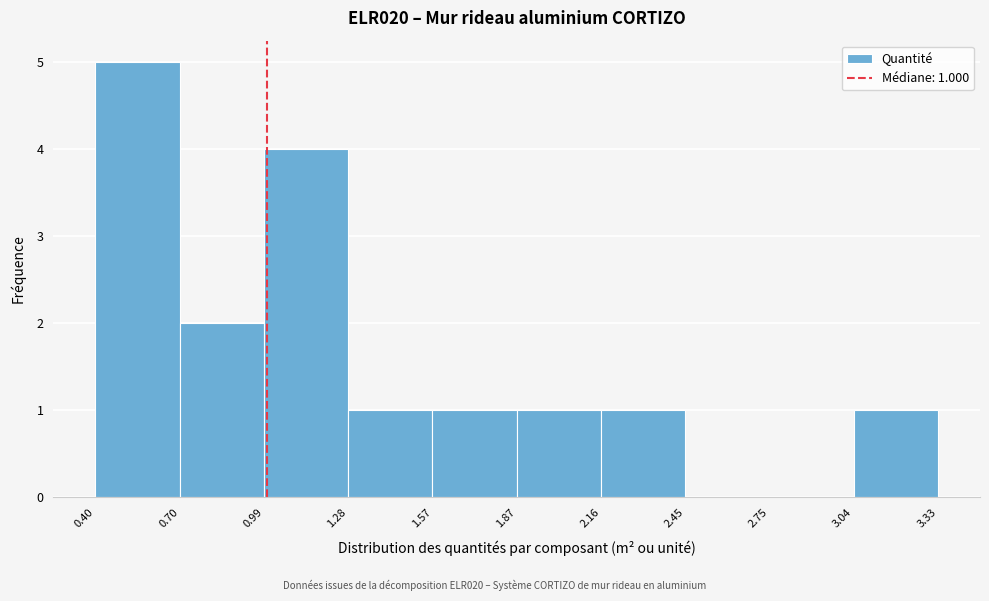

Over which range of the x-axis is the bar tallest?

0.40 to 0.70